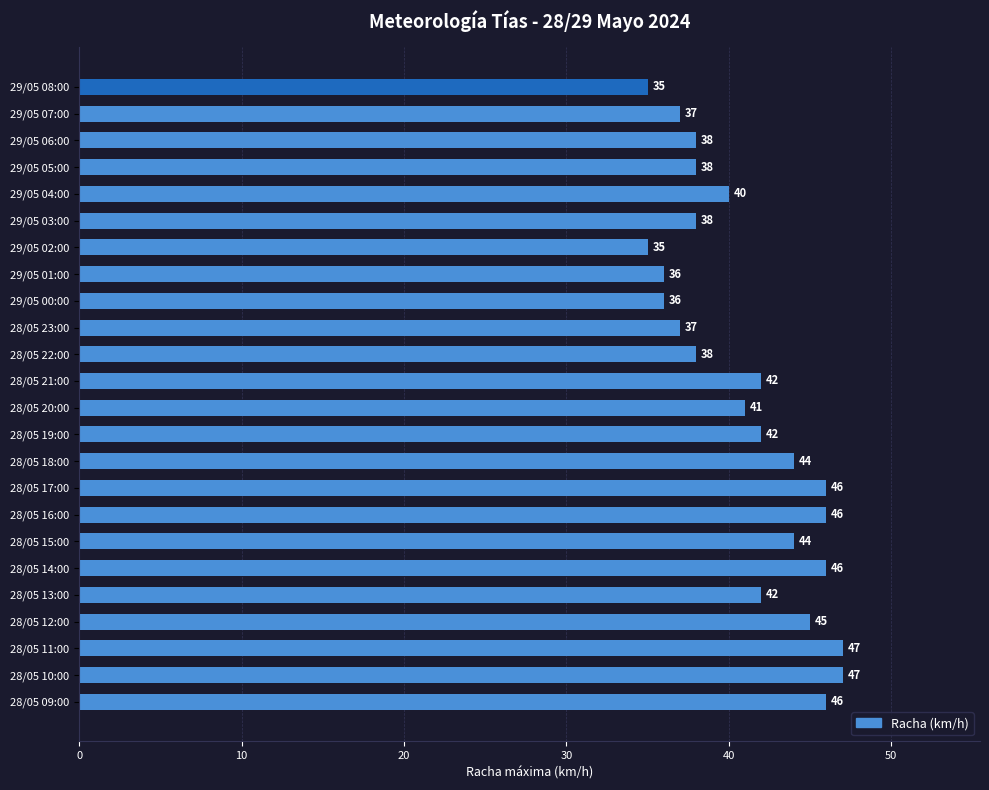

Reading top to bottom, extract all data points from this chart.

29/05 08:00=35	29/05 07:00=37	29/05 06:00=38	29/05 05:00=38	29/05 04:00=40	29/05 03:00=38	29/05 02:00=35	29/05 01:00=36	29/05 00:00=36	28/05 23:00=37	28/05 22:00=38	28/05 21:00=42	28/05 20:00=41	28/05 19:00=42	28/05 18:00=44	28/05 17:00=46	28/05 16:00=46	28/05 15:00=44	28/05 14:00=46	28/05 13:00=42	28/05 12:00=45	28/05 11:00=47	28/05 10:00=47	28/05 09:00=46